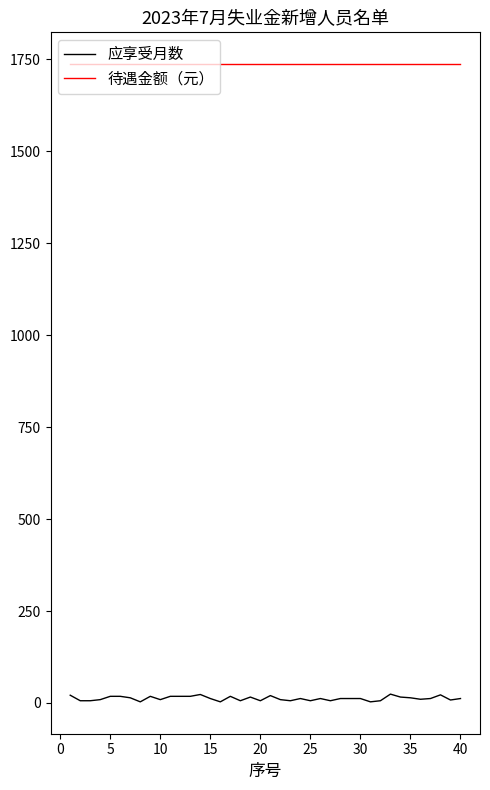

Which series has the largest total across all categories?

待遇金额（元）